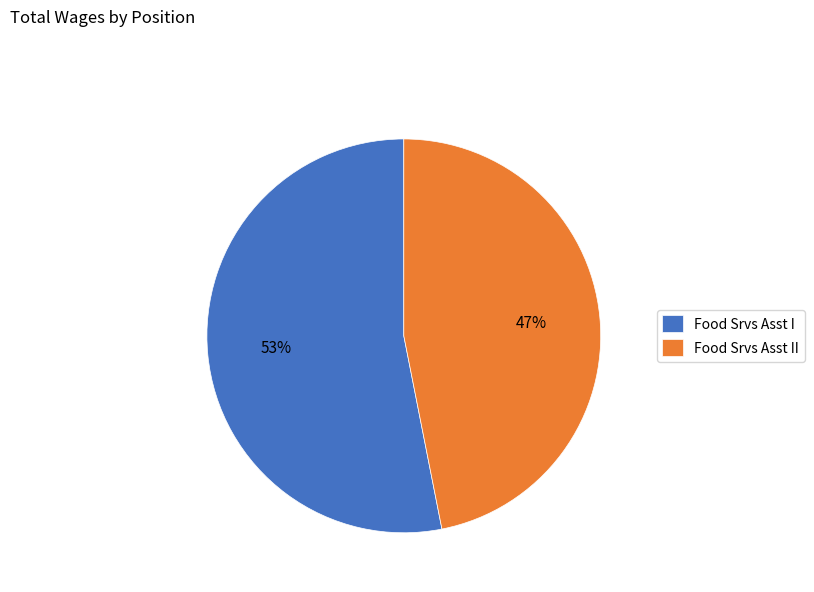

What percentage is the Food Srvs Asst I slice, to the nearest percent?

53%